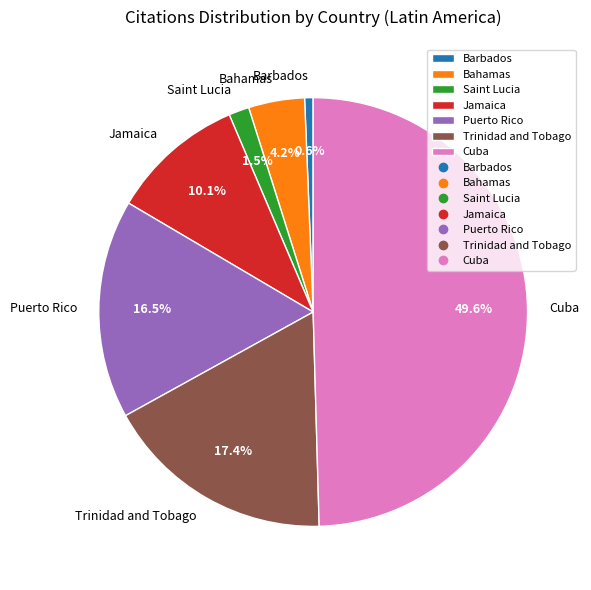

To the nearest percent, what portion does Bahamas represent?

4%